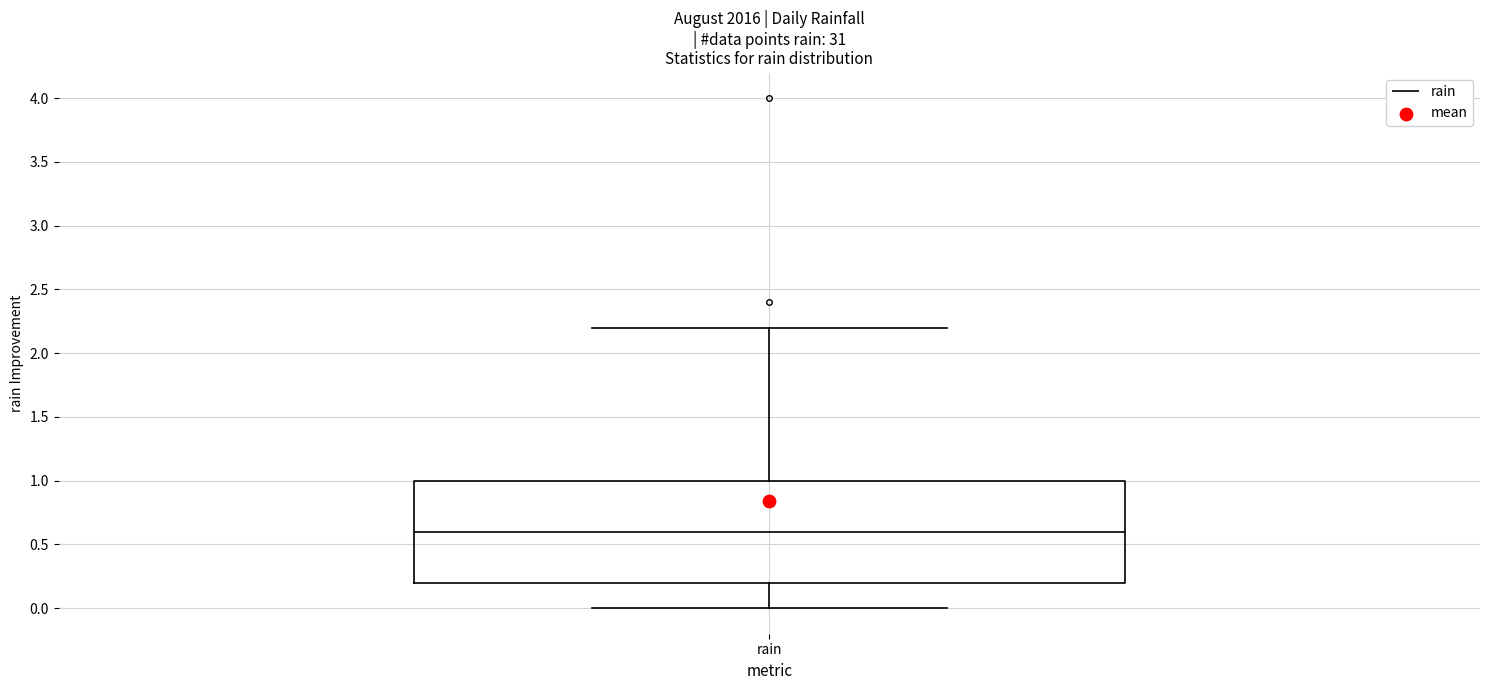

Where does the upper whisker of the box for rain end on the y-axis? The values are not printed on the chart, so give them approximately, as read against the axis.

2.2